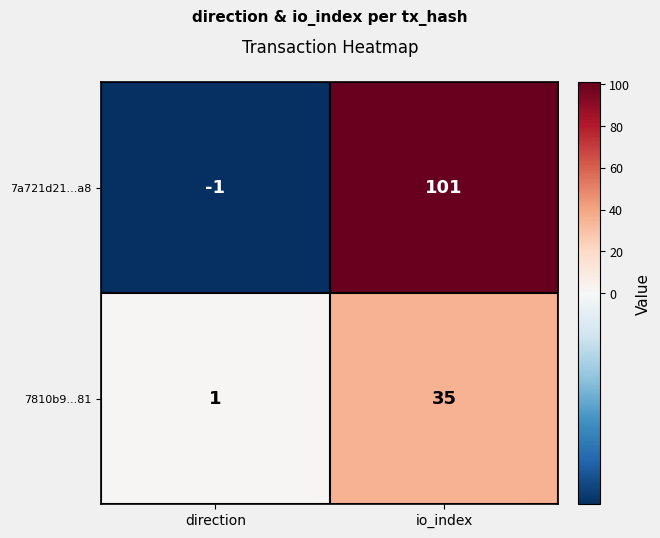

What is the difference between the maximum and minimum values in the 7810b9...81 series?

34